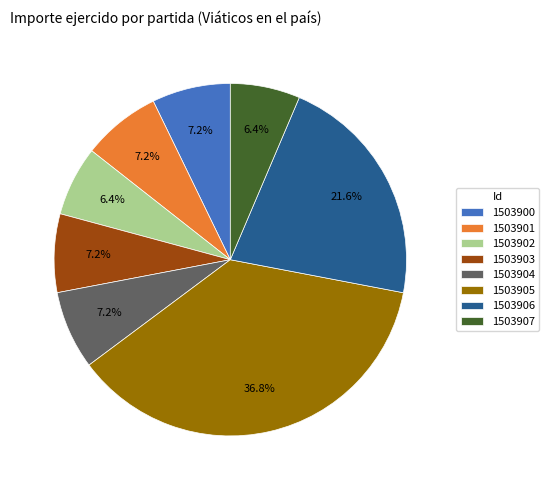

What percentage is NOT represented by 1503905?

63.2%